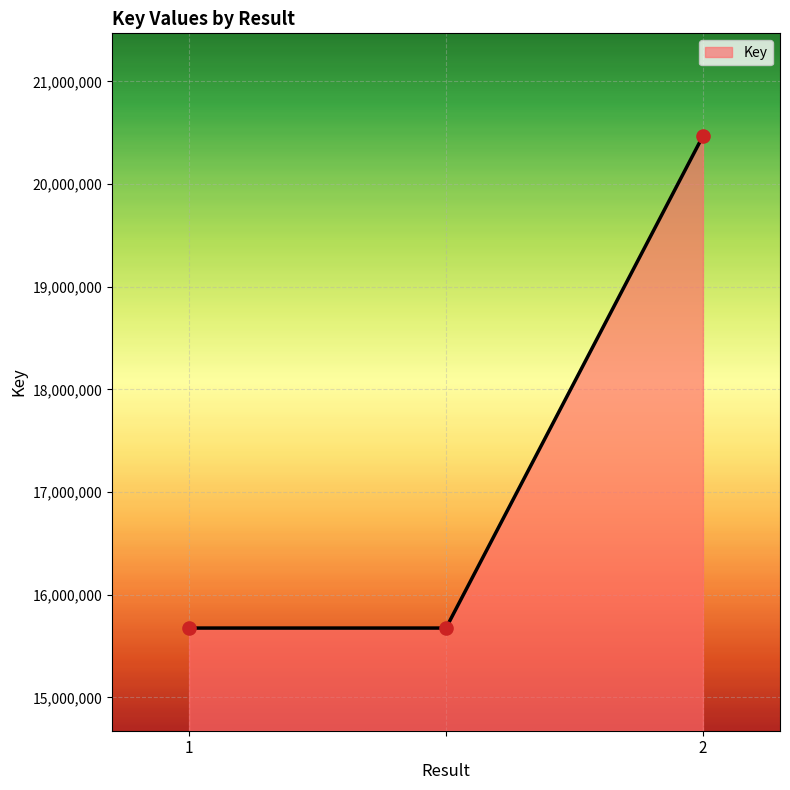

What is the difference between the maximum and second lowest values?

4792505